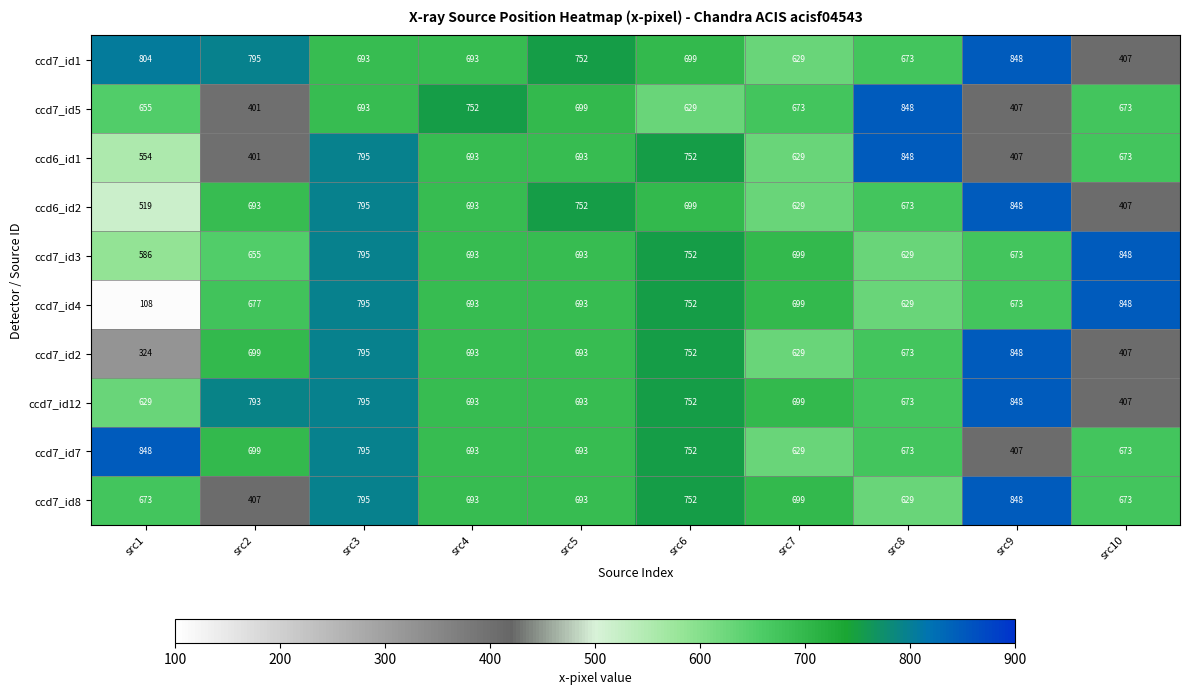

At which label is ccd7_id4 closest to 478?

src8